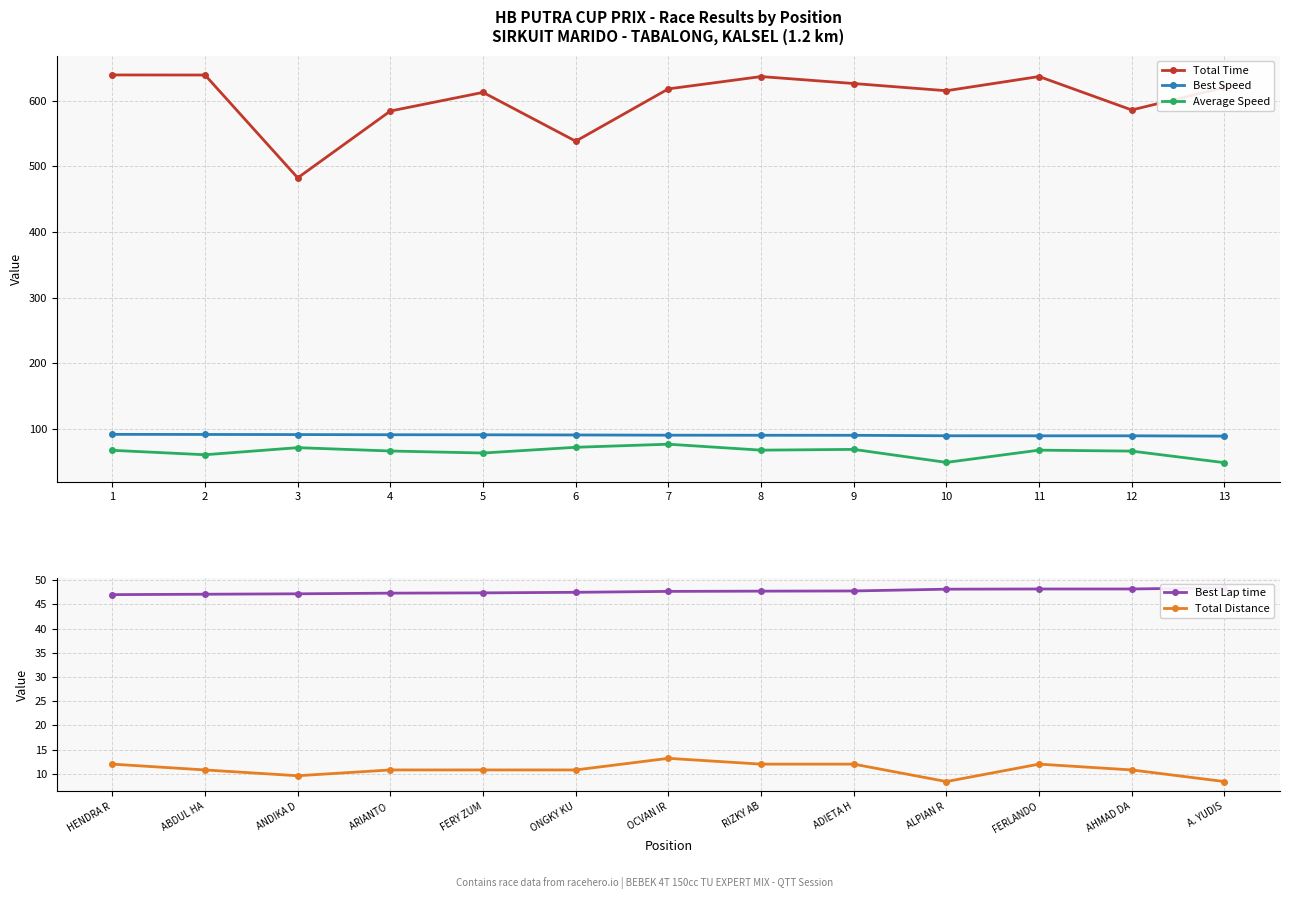

Where is the first local minimum for Total Time?

3